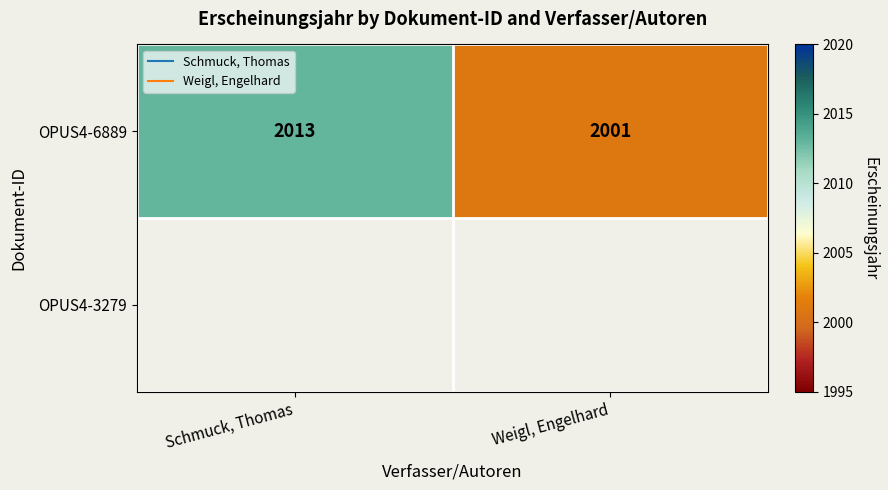

True or false: OPUS4-6889 has a value of 2013.0 at Schmuck, Thomas.

True